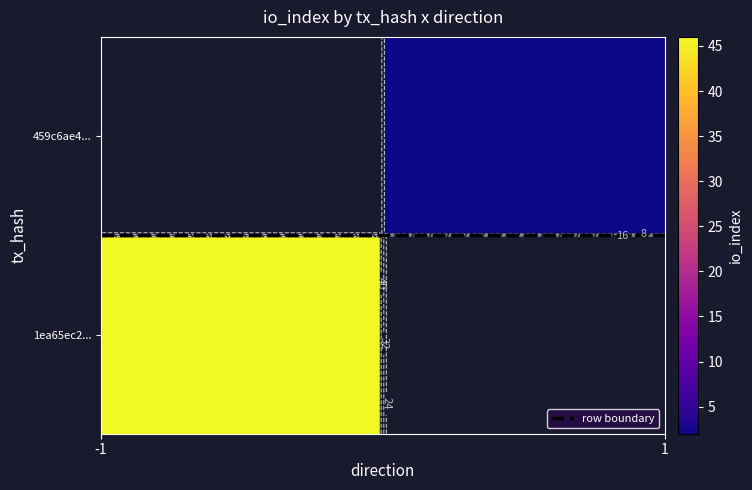

What is the difference between the maximum and minimum values in the 1ea65ec237871992e16e27eea77ab9438e98ed7 series?

47